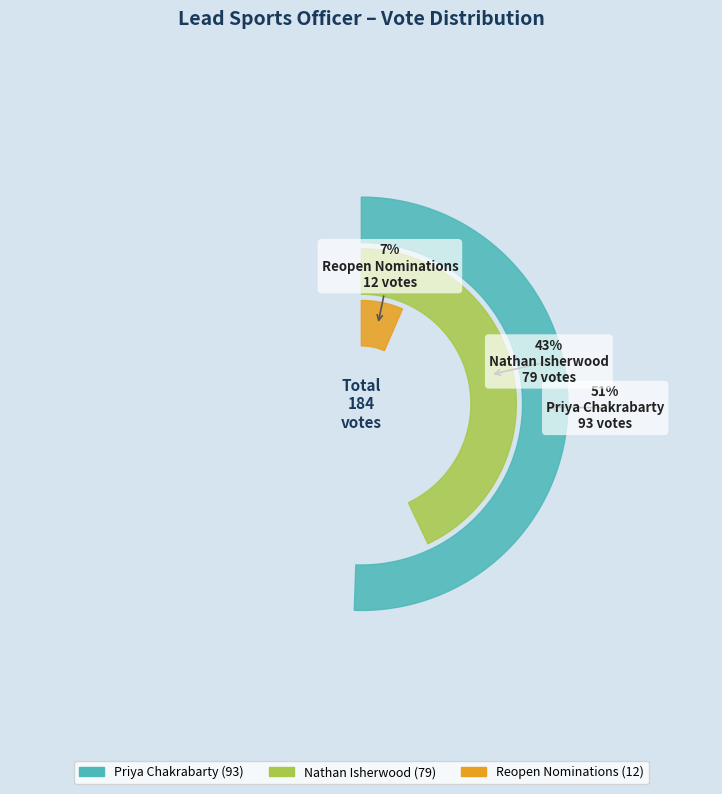

Which slice is the largest?

Priya Chakrabarty